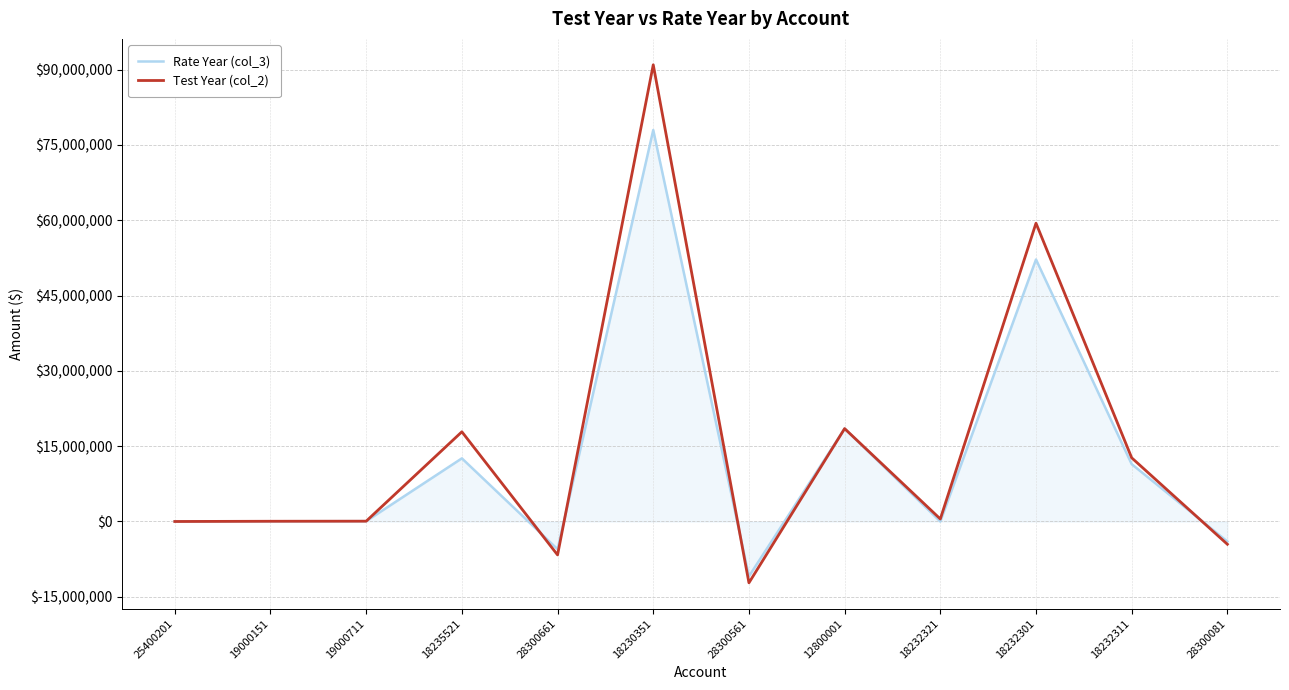

Which series has the widest spread of values?

Test Year (col_2)